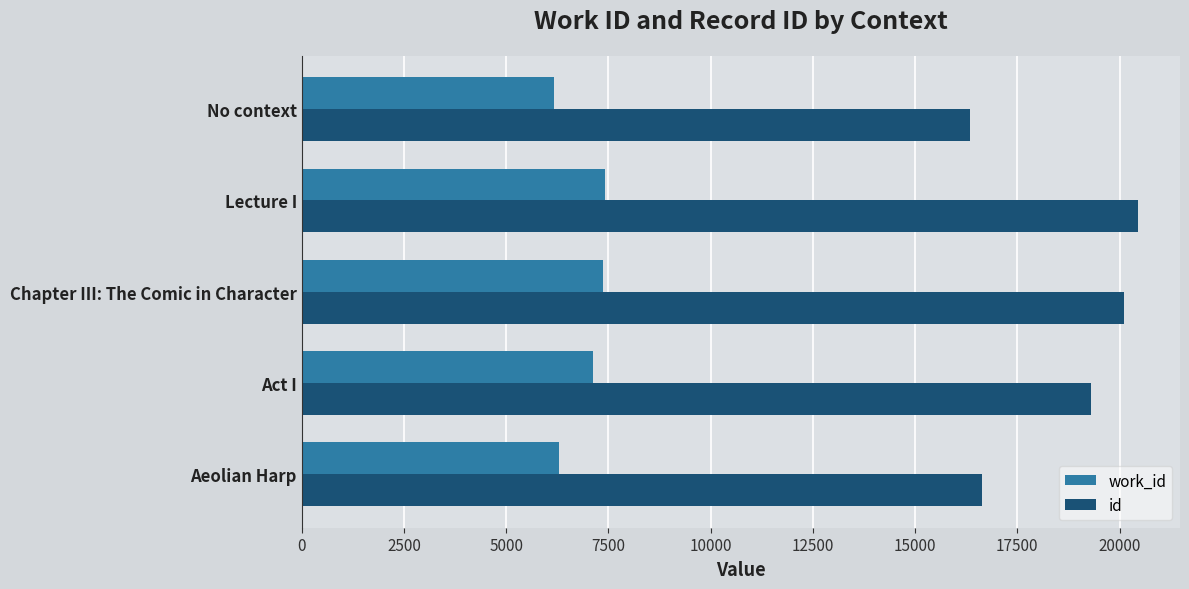

True or false: id has a value of 19299 at Act I.

True